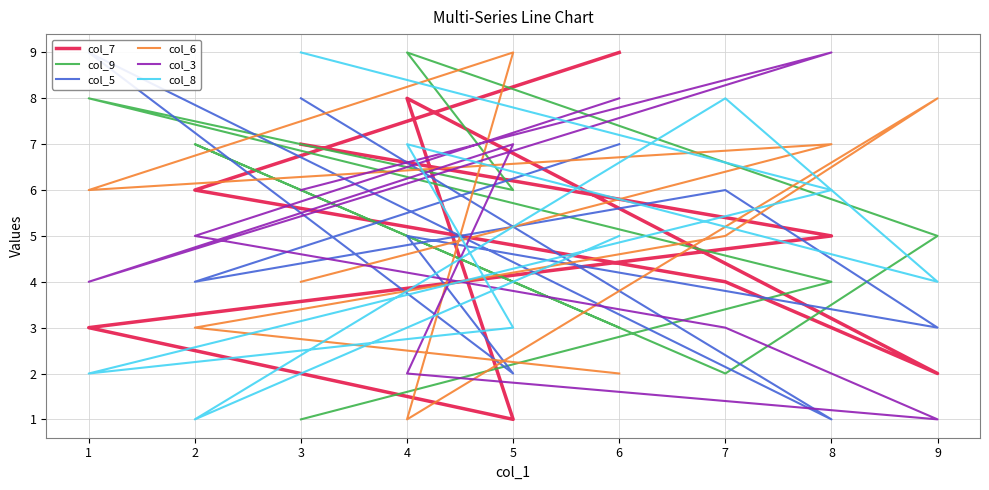

Is it true that col_6 equals 9 at 5?

True